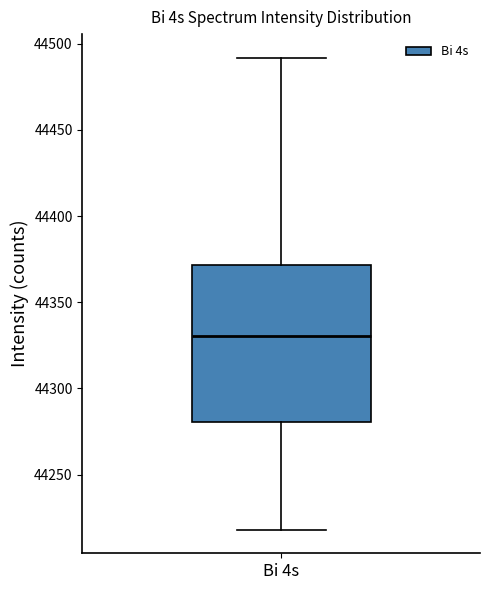

Where does the median line of the box for Bi 4s sit on the y-axis? The values are not printed on the chart, so give them approximately, as read against the axis.

44330